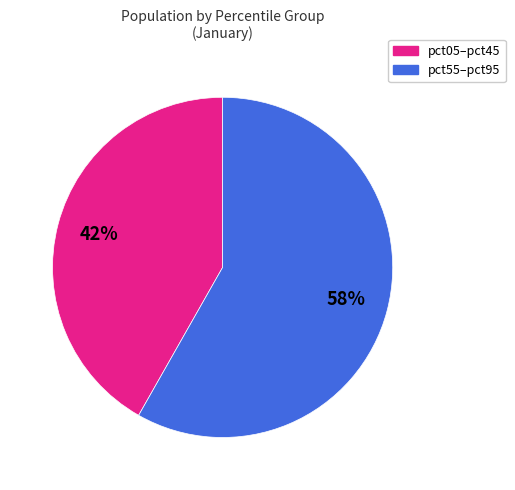

Is it true that pct55–pct95 is 70% of the pie?

False